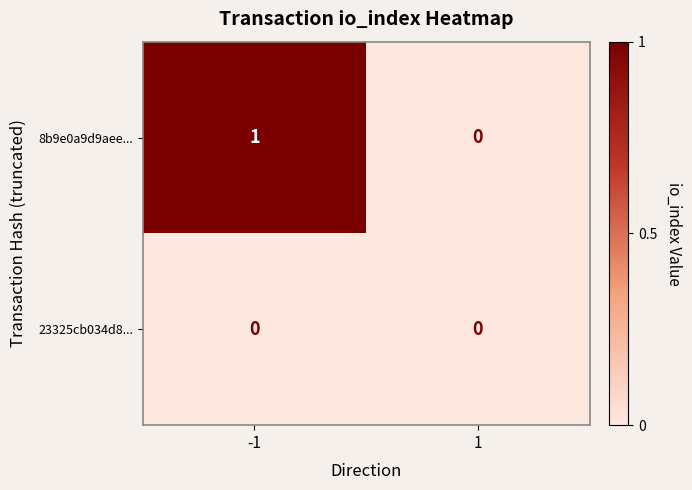

Which series has the widest spread of values?

8b9e0a9d9aee...